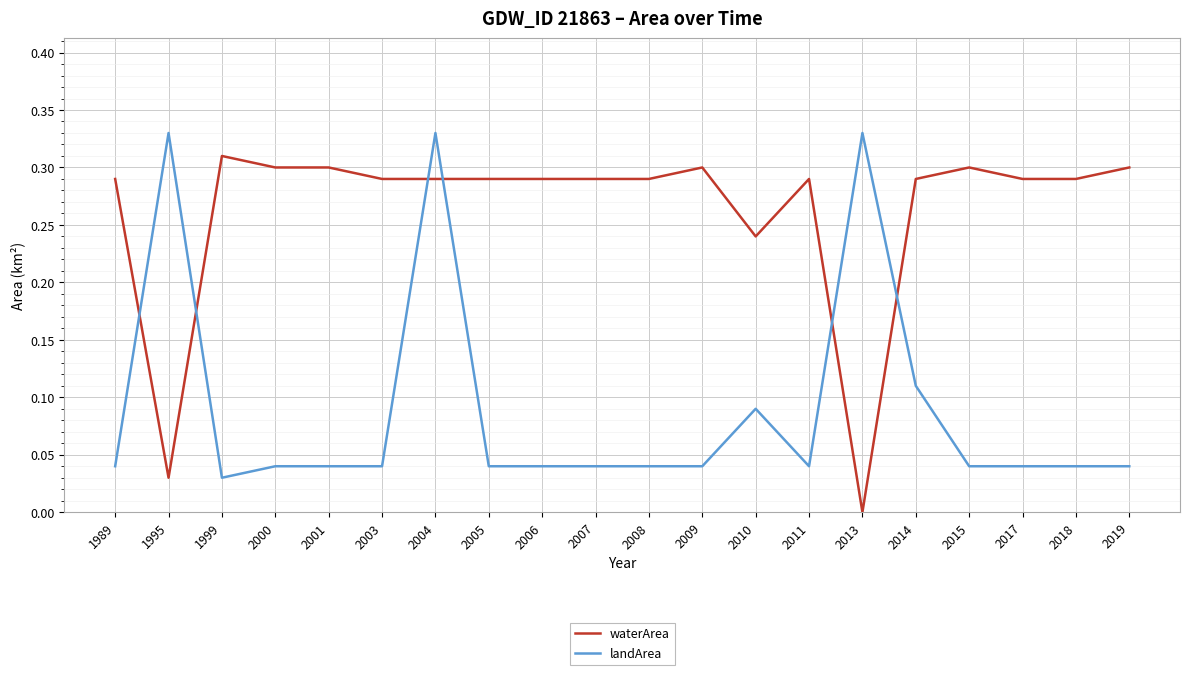

How many lines are shown in the chart?

2